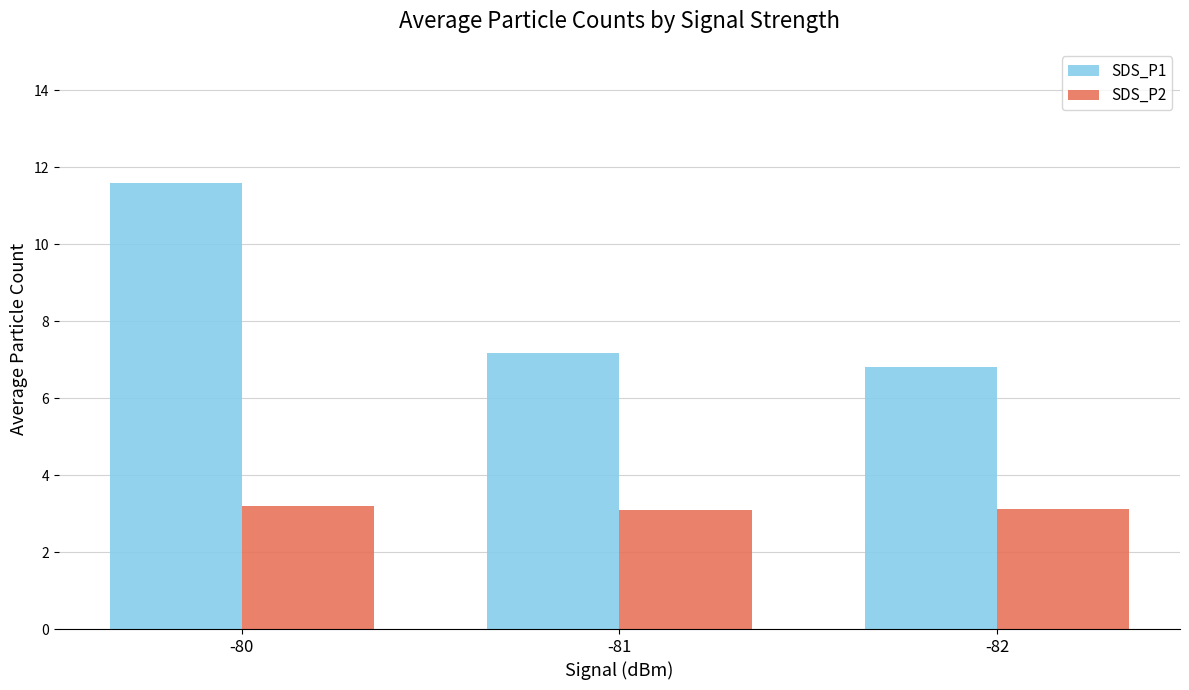

The value of SDS_P2 at -80 is 5.7. True or false?

False